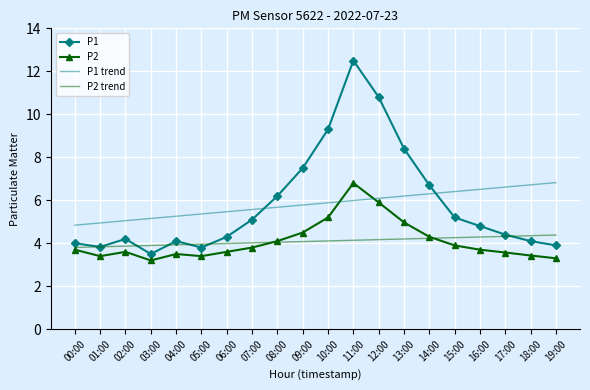

What position from the left is 02:00?

3